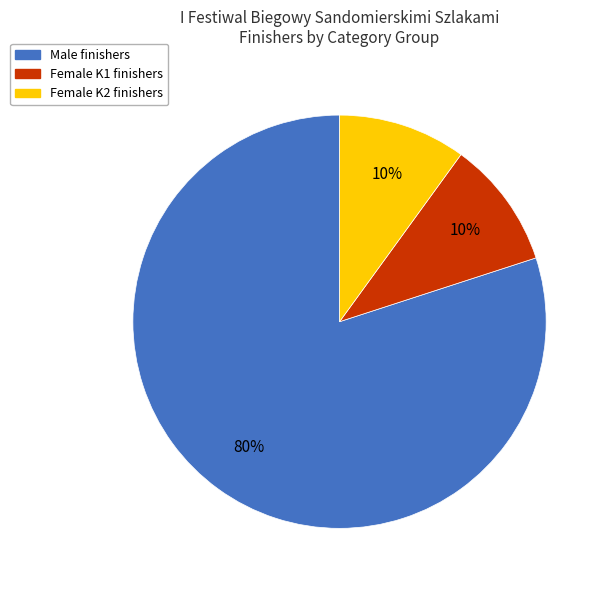

Do Female K2 finishers and Male finishers together represent more than half of the pie?

Yes